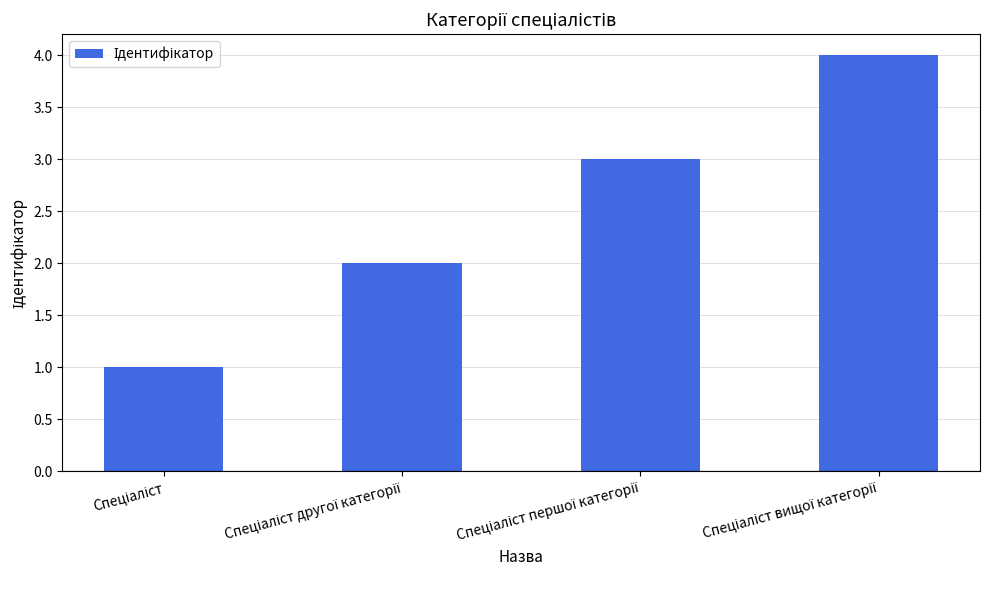

How many values are below 3?

2